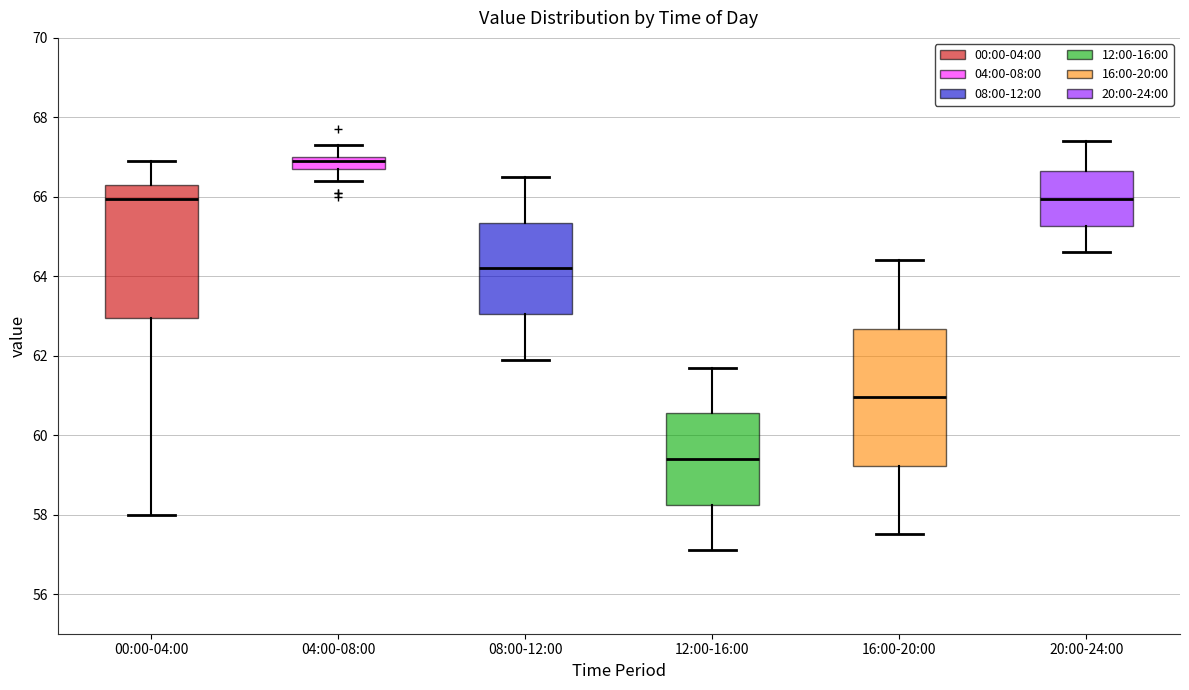

Which box has the highest median line?

04:00-08:00